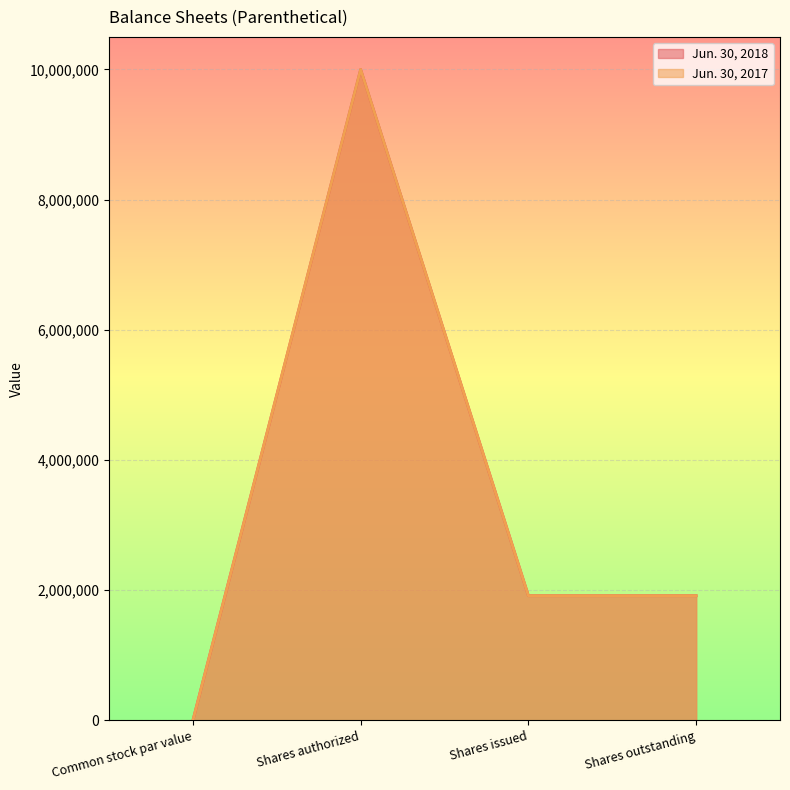

True or false: Jun. 30, 2017 and Jun. 30, 2018 intersect in this chart.

False